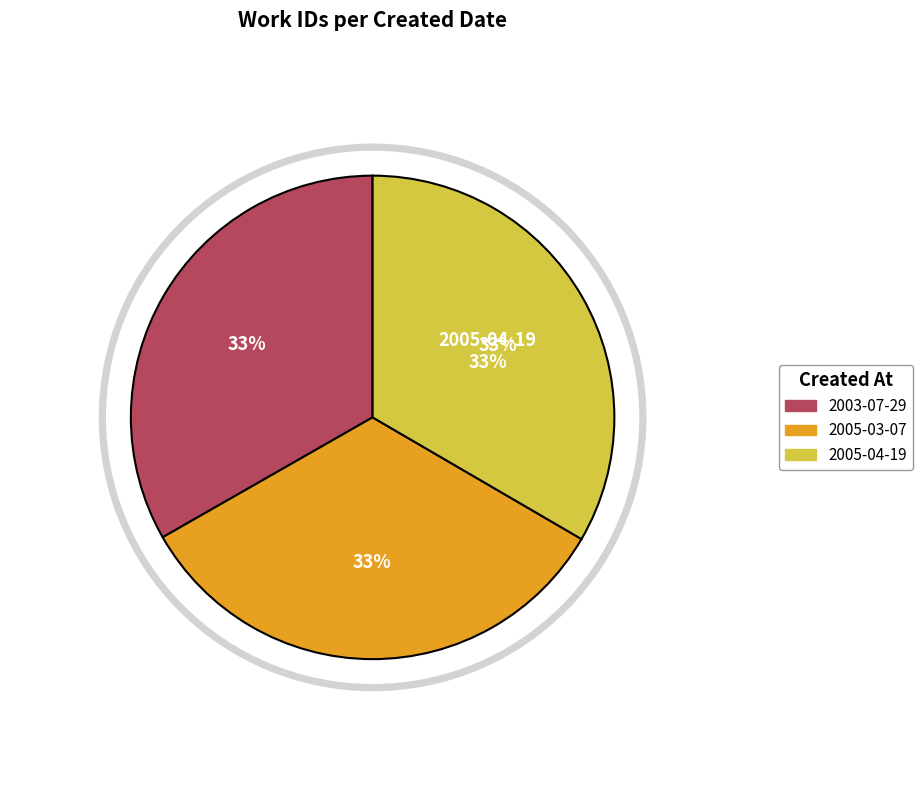

The 2005-03-07 slice represents 33% of the pie. True or false?

True